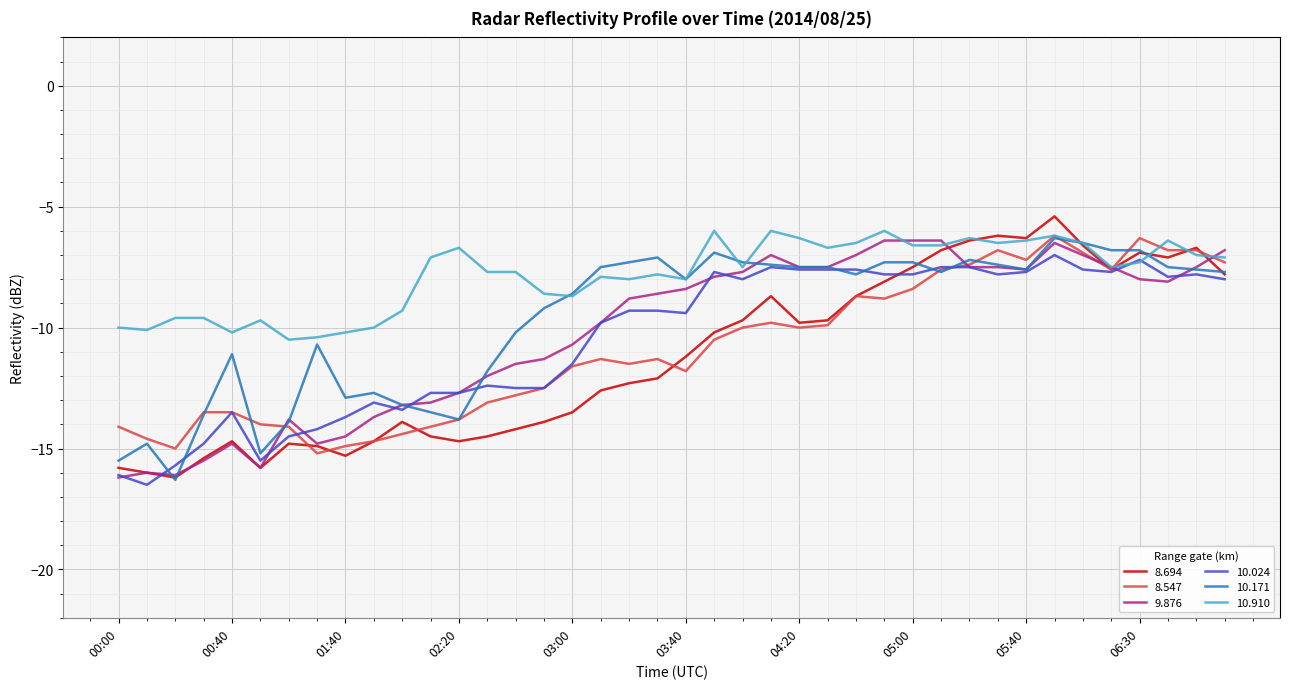

Which series has the largest total across all categories?

10.910